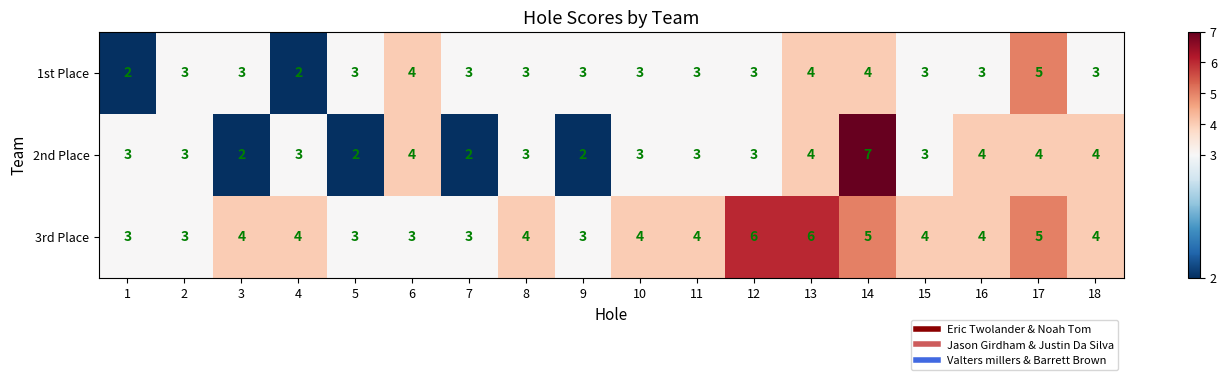

What is the sum of all 1st Place values?

57